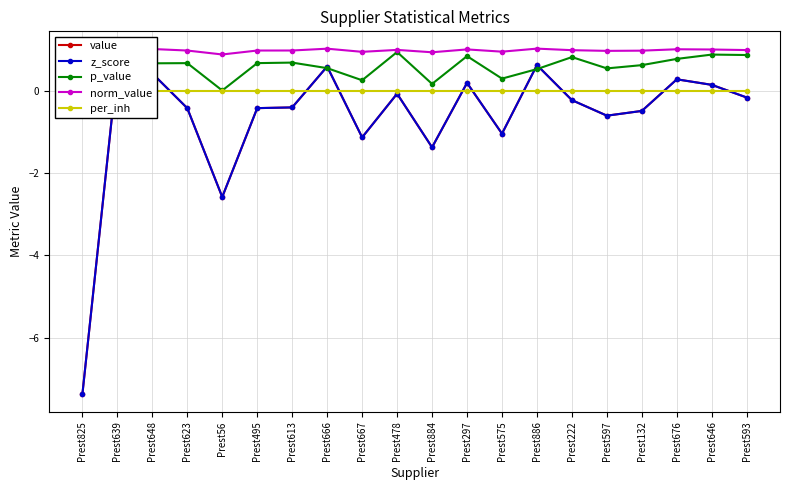

At how many categories does at least one series exceed -6?

20